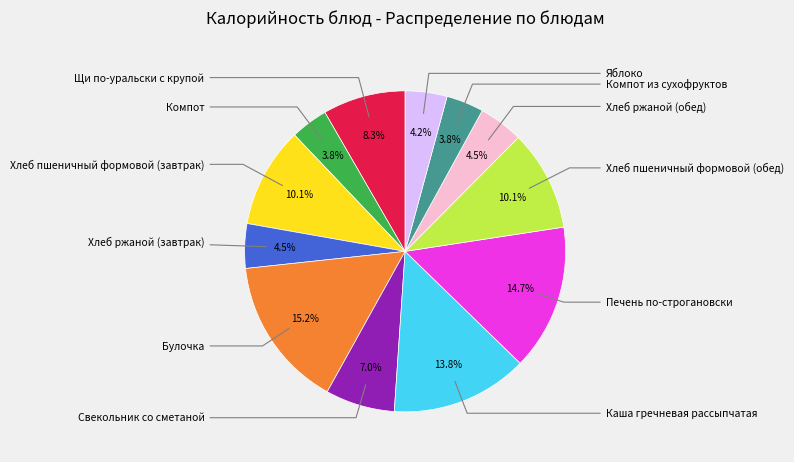

Is there a majority slice in this chart?

No